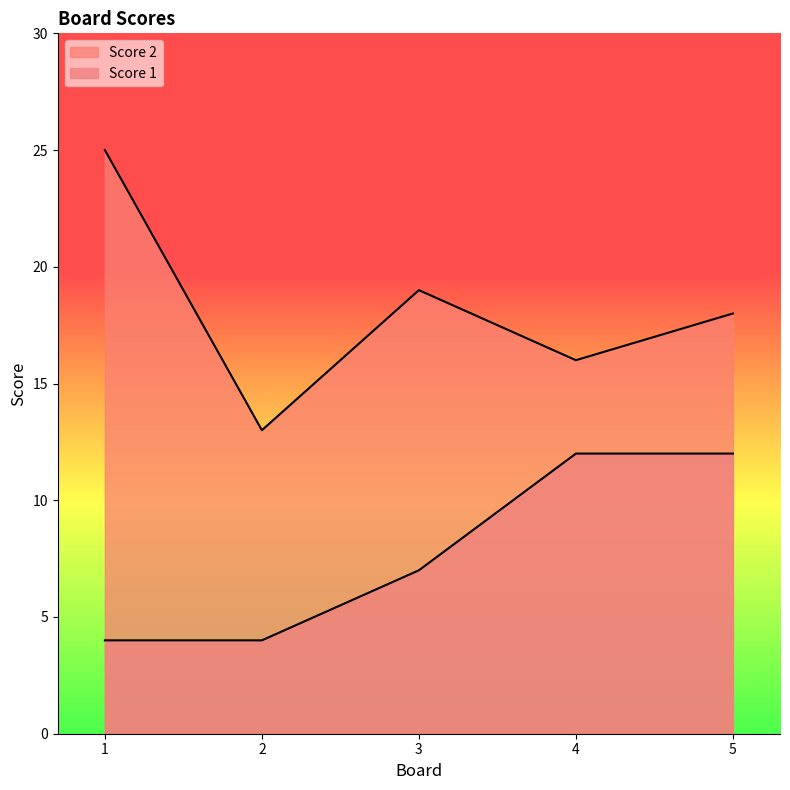

What is the maximum value for Score 2?

25